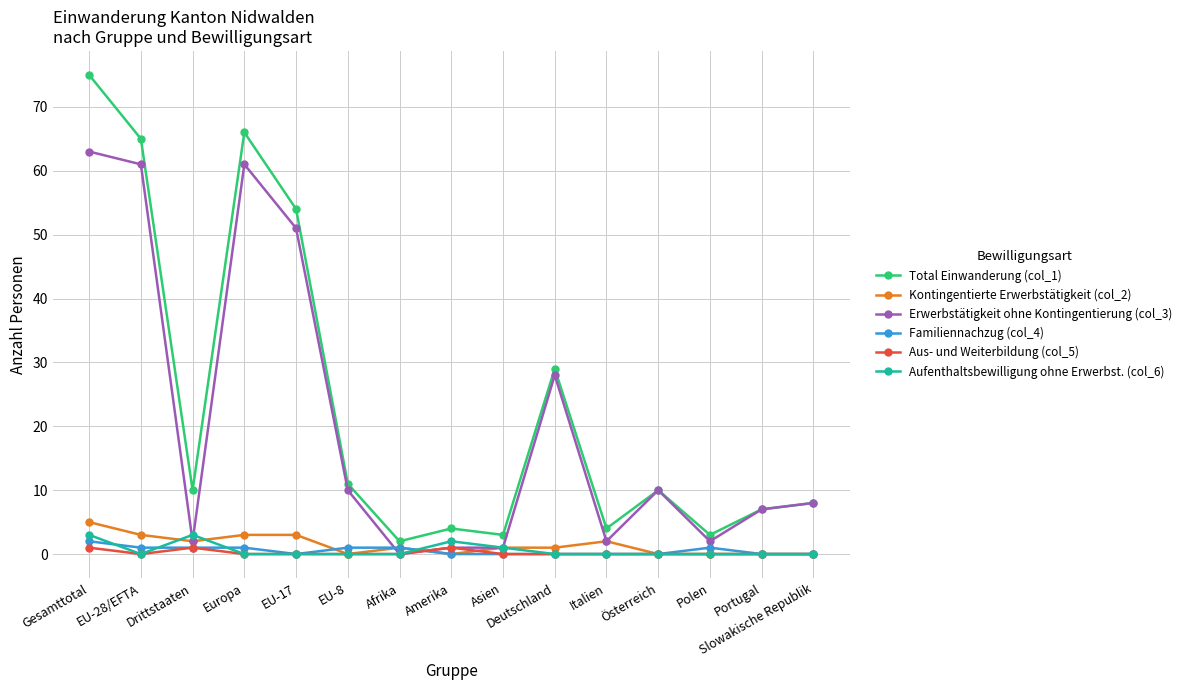

What is the maximum value shown in the chart?

75